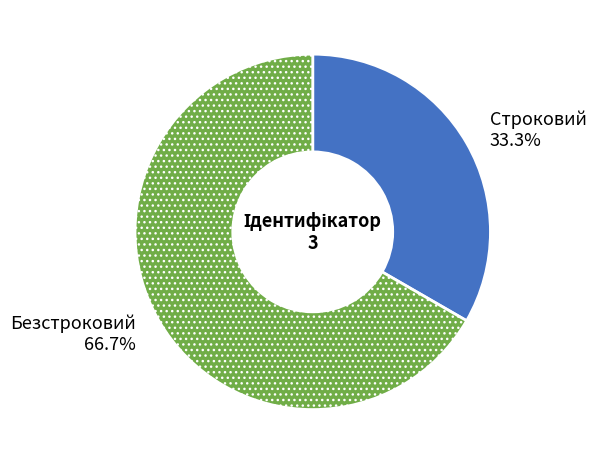

Do Безстроковий and Строковий together represent more than half of the pie?

Yes